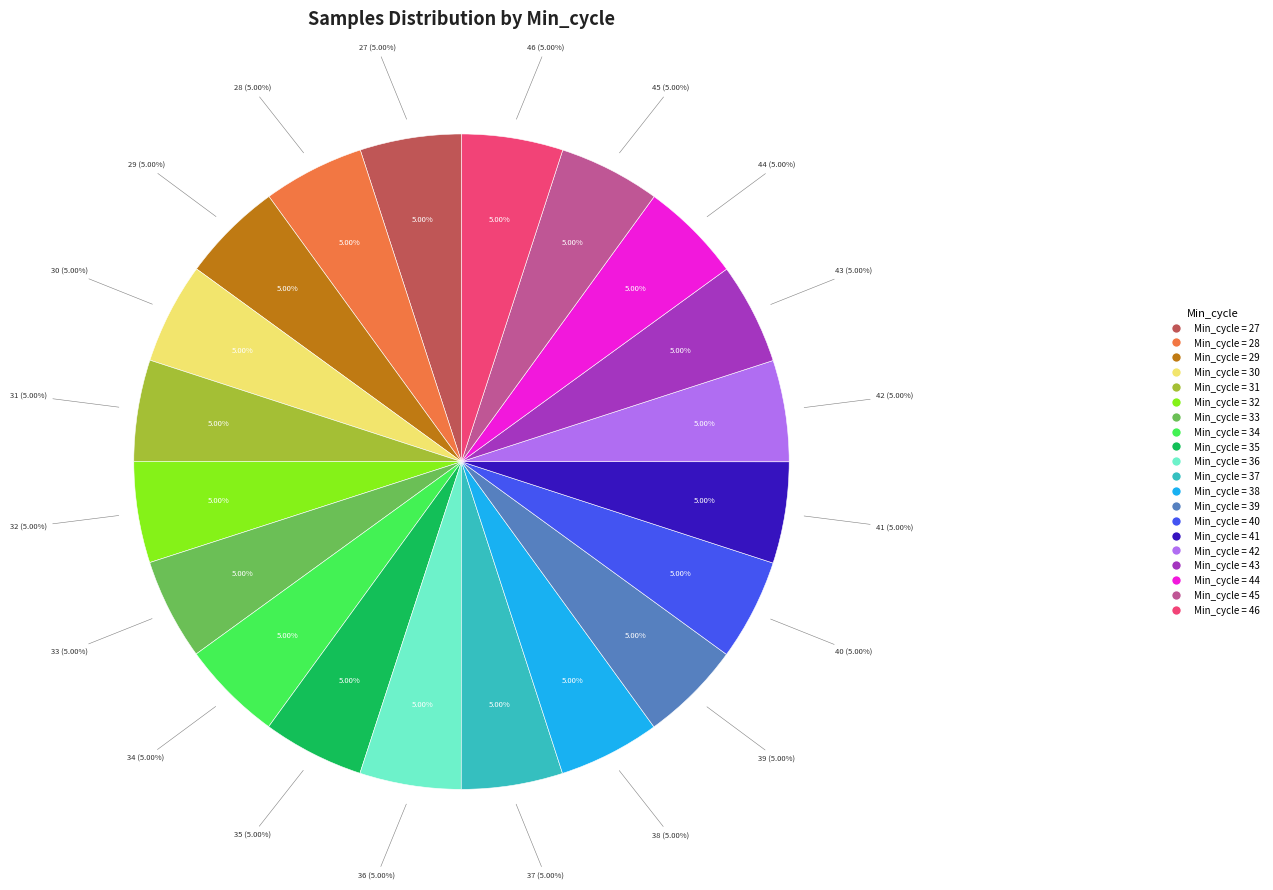

How much of the chart is everything except 46?

95.0%